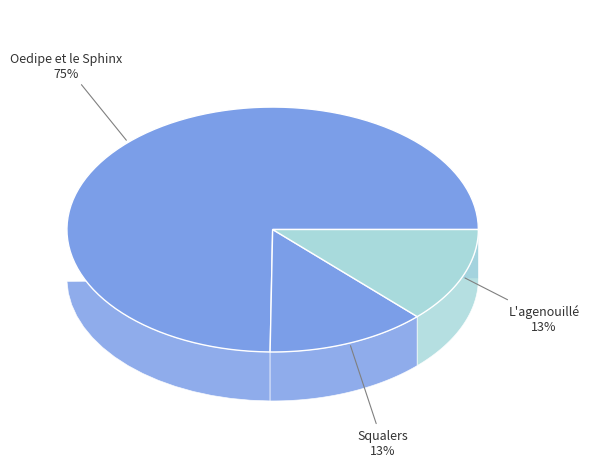

To the nearest percent, what portion does L'agenouillé represent?

13%